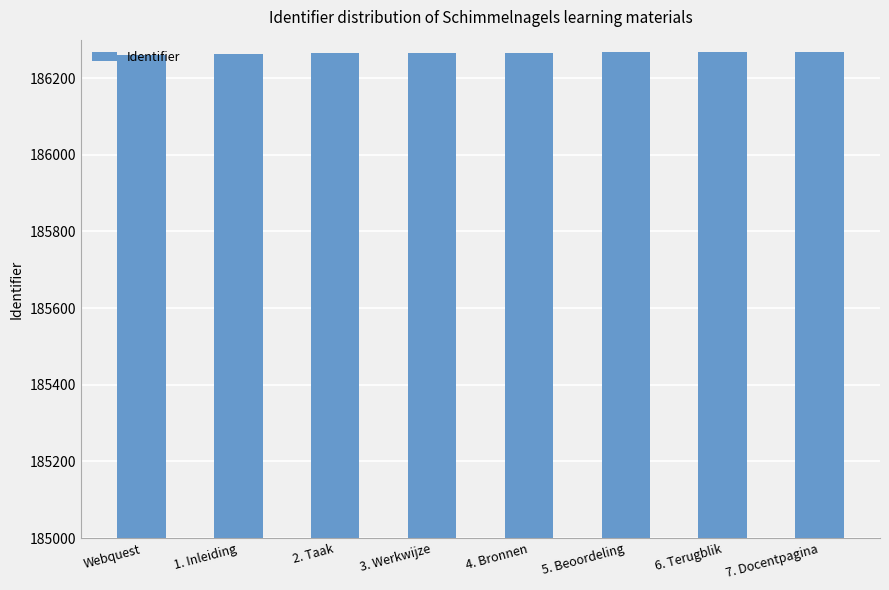

What is the greatest value displayed?

186269